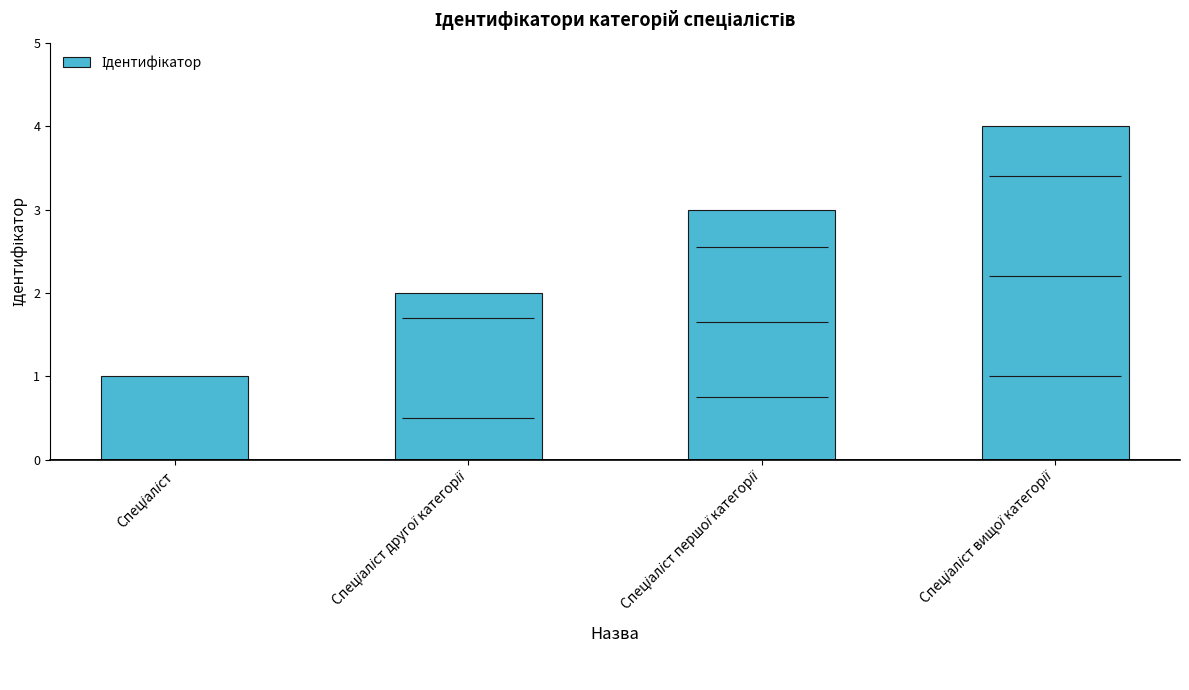

Between Спеціаліст першої категорії and Спеціаліст вищої категорії, which is larger?

Спеціаліст вищої категорії